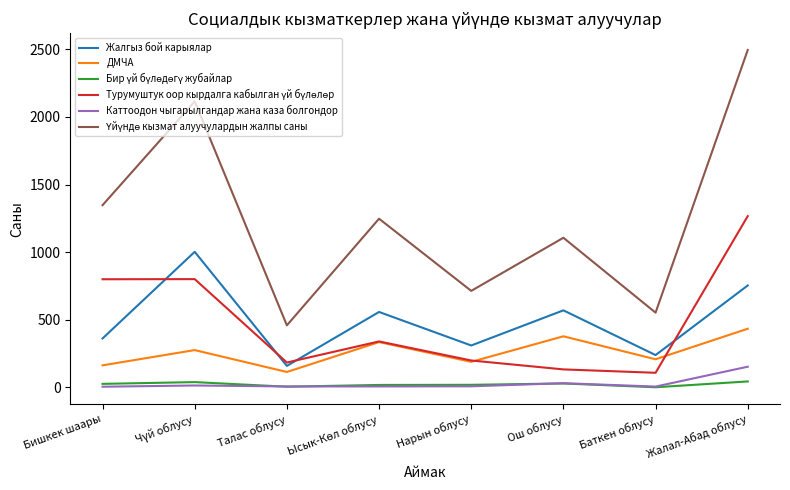

True or false: Каттоодон чыгарылгандар жана каза болгондор and ДМЧА intersect in this chart.

False